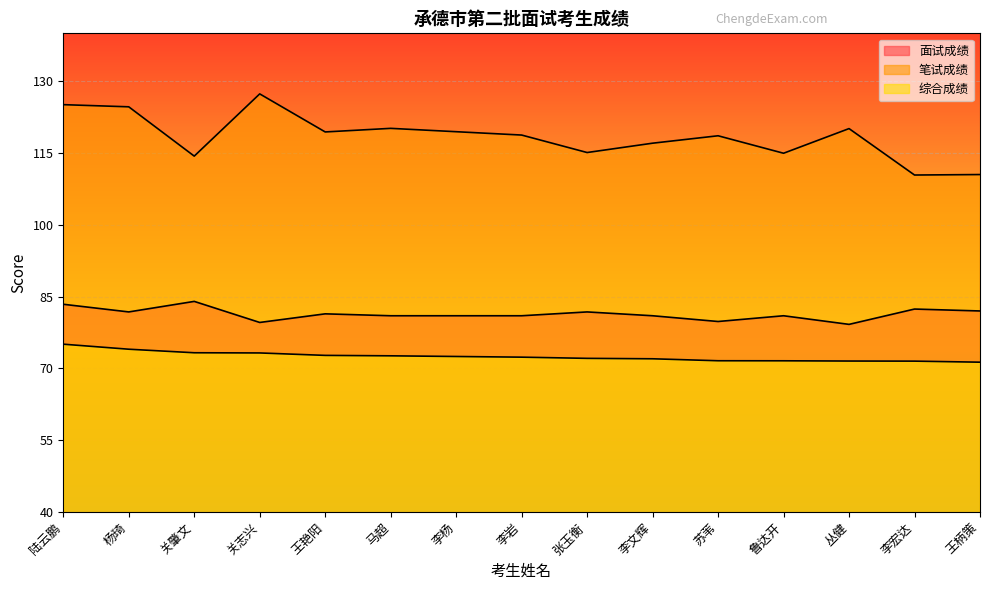

What is the spread (max minus min) of values at 关志兴?

54.1